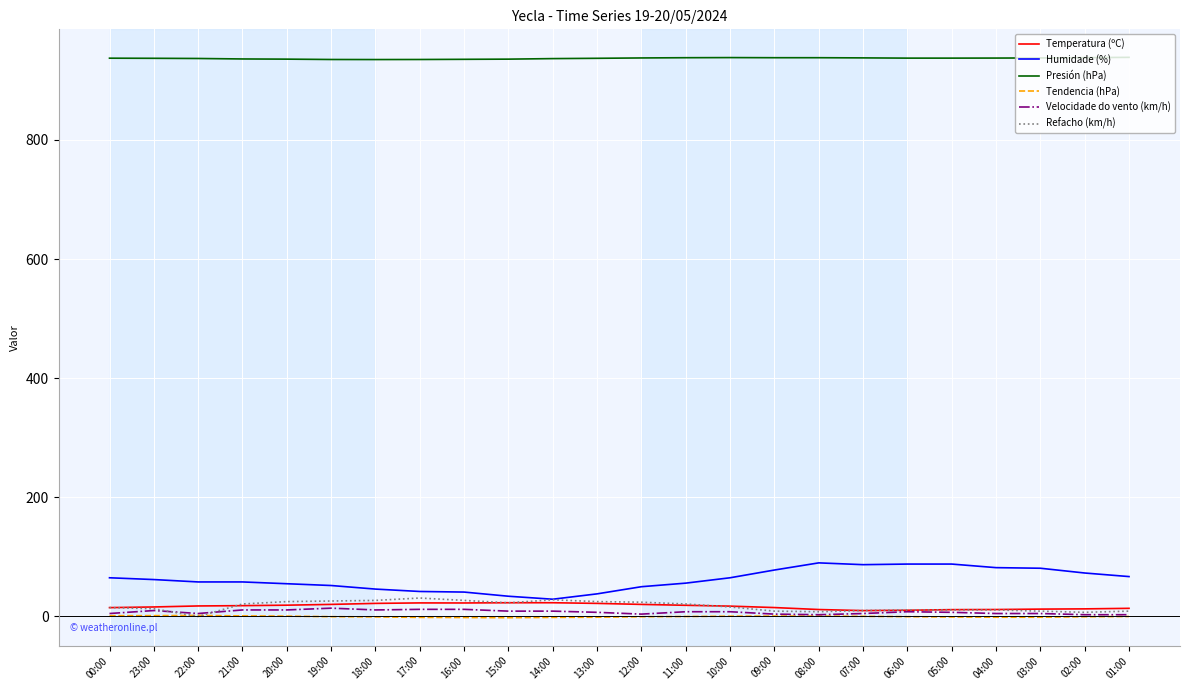

Is the value of Humidade (%) at 00:00 greater than the value of Tendencia (hPa) at 19:00?

Yes